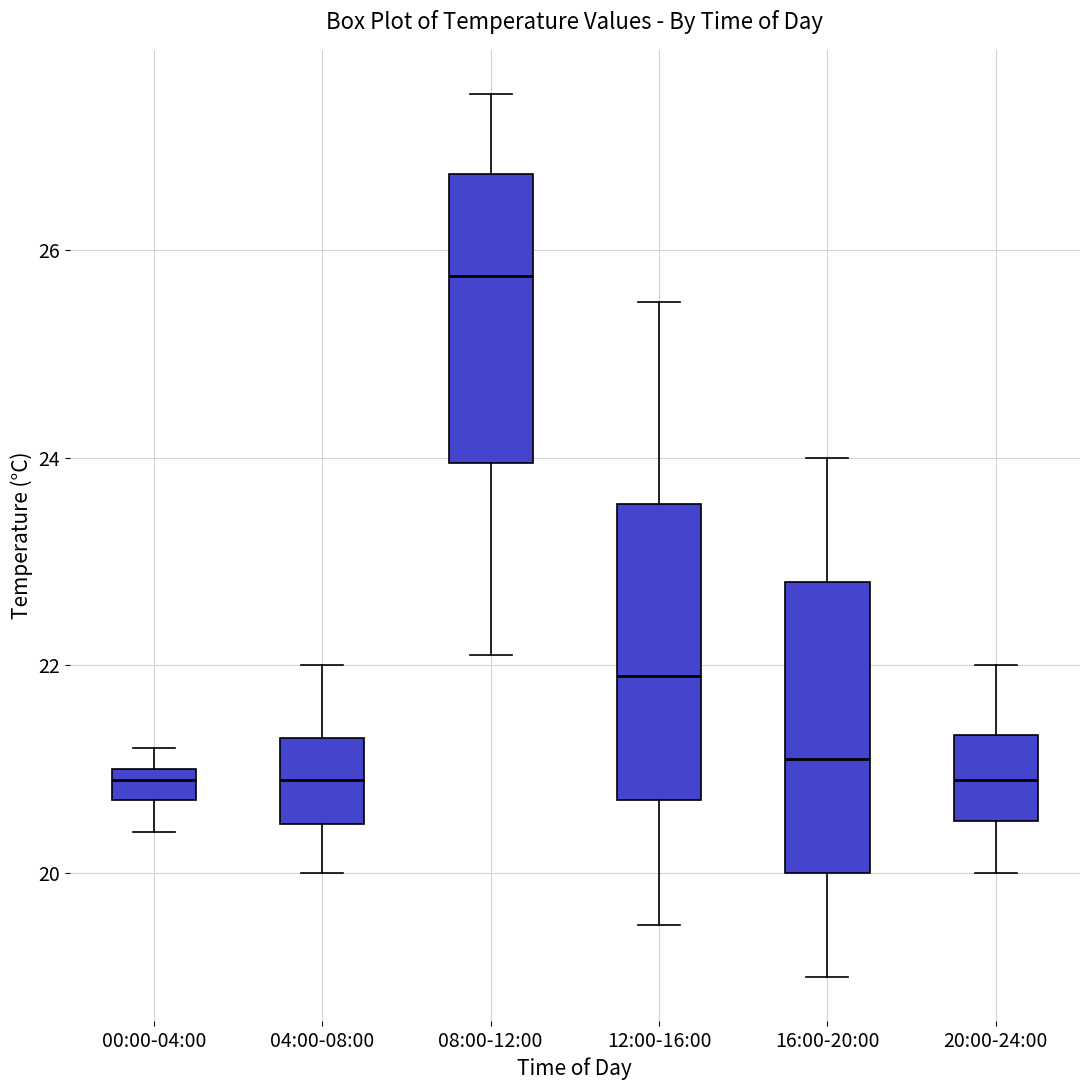

Where does the upper whisker of the box for 04:00-08:00 end on the y-axis? The values are not printed on the chart, so give them approximately, as read against the axis.

22.0